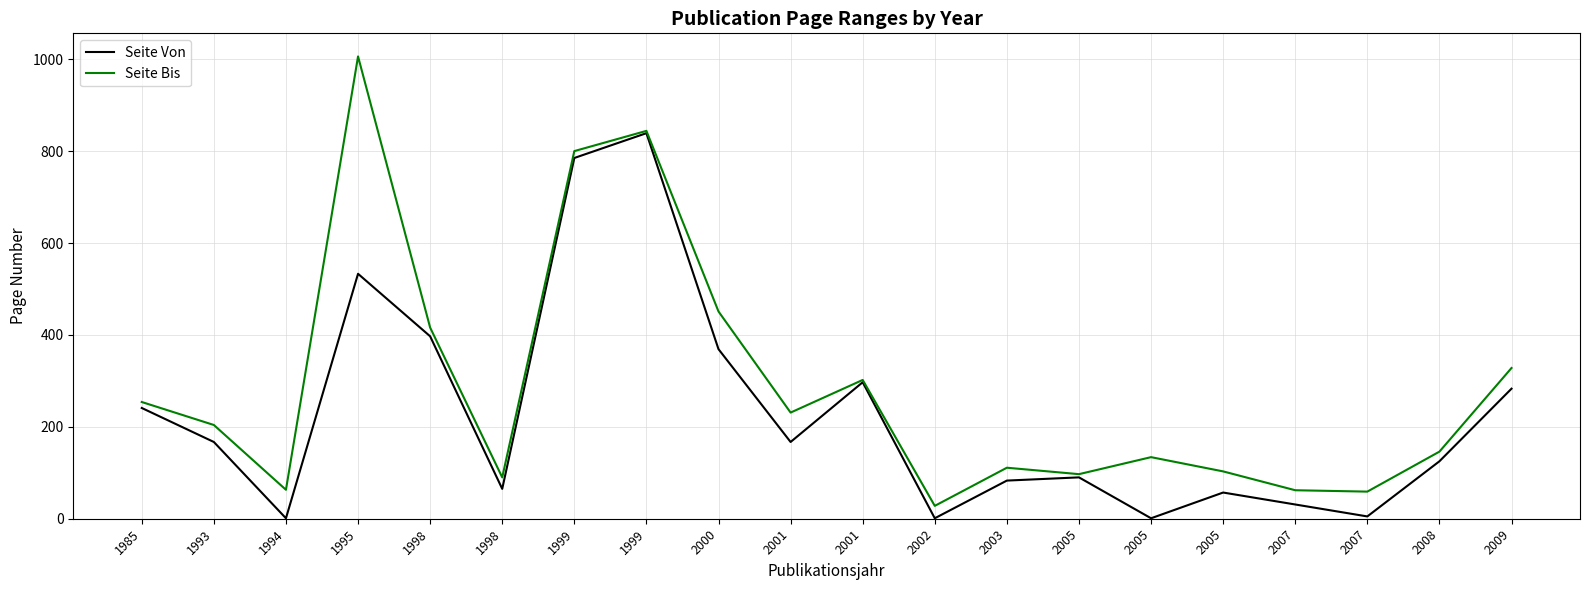

What are all the series names shown in the legend?

Seite Von, Seite Bis